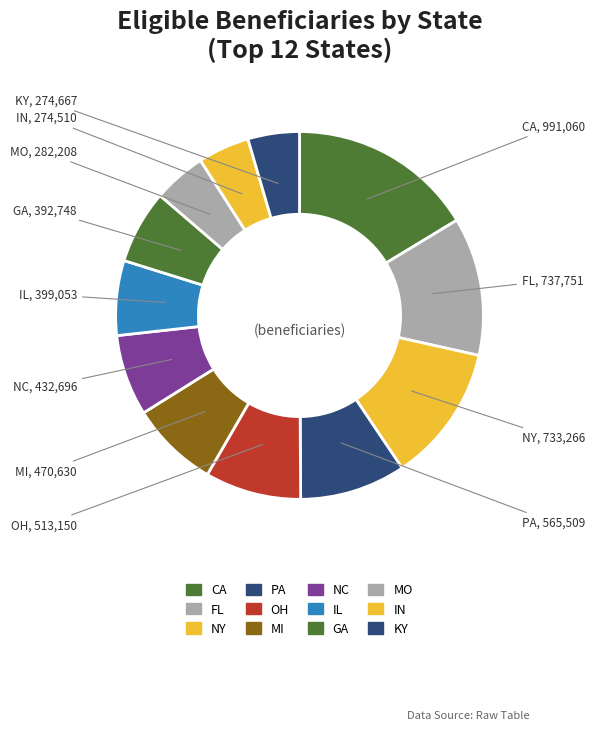

Is there any slice that represents more than half of the pie?

No